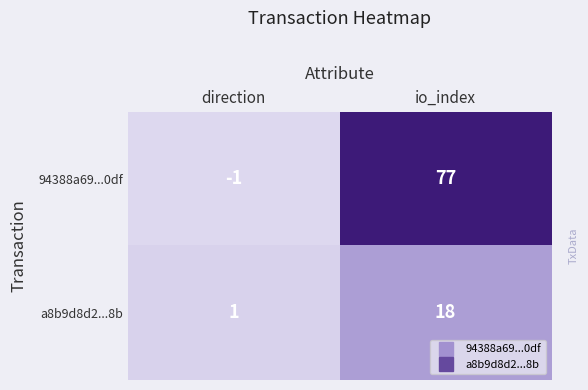

The value of 94388a69...0df at direction is -2. True or false?

False